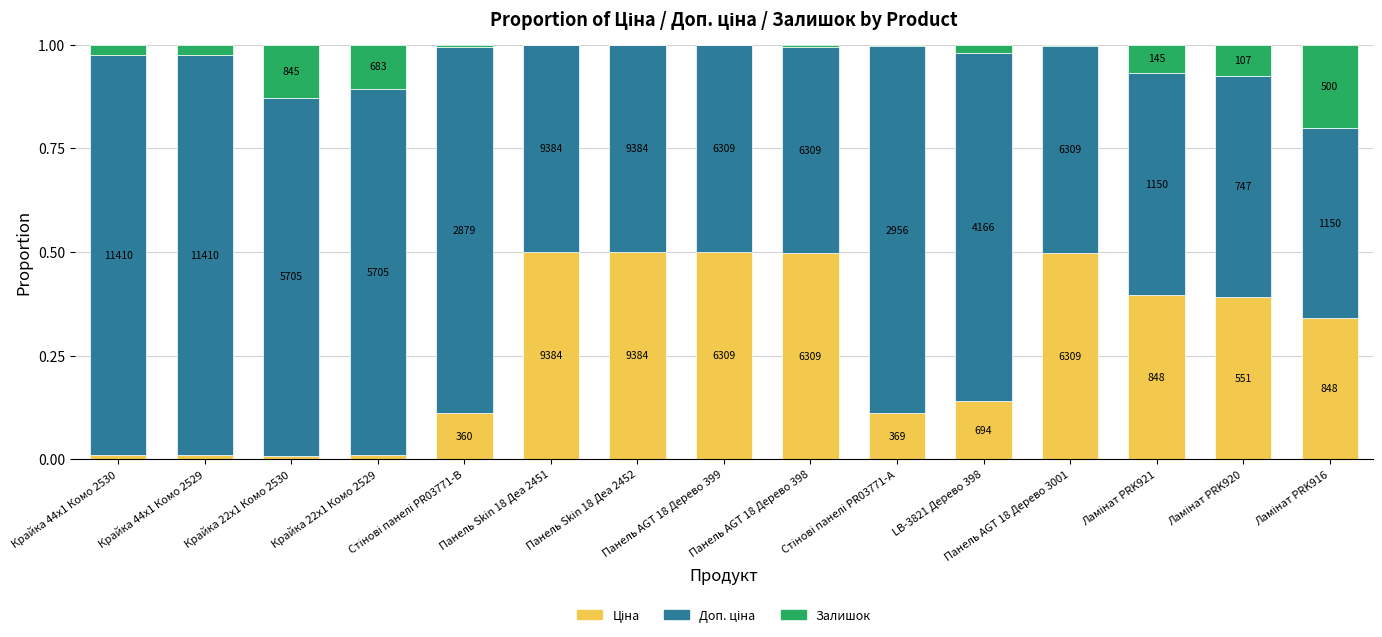

List the series in order of their peak value, lowest first.

Залишок, Ціна, Доп. ціна